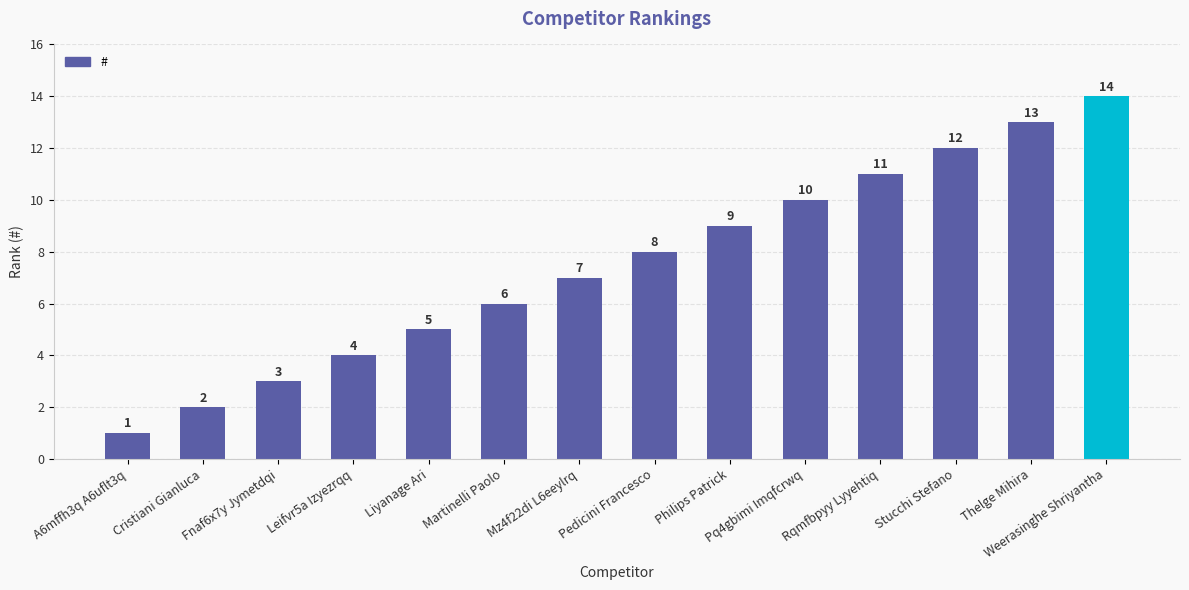

Rank the categories by value from highest to lowest.

Weerasinghe Shriyantha, Thelge Mihira, Stucchi Stefano, Rqmfbpyy Lyyehtiq, Pq4gbimi Imqfcrwq, Philips Patrick, Pedicini Francesco, Mz4f22di L6eeylrq, Martinelli Paolo, Liyanage Ari, Leifvr5a Izyezrqq, Fnaf6x7y Jymetdqi, Cristiani Gianluca, A6mffh3q A6uflt3q